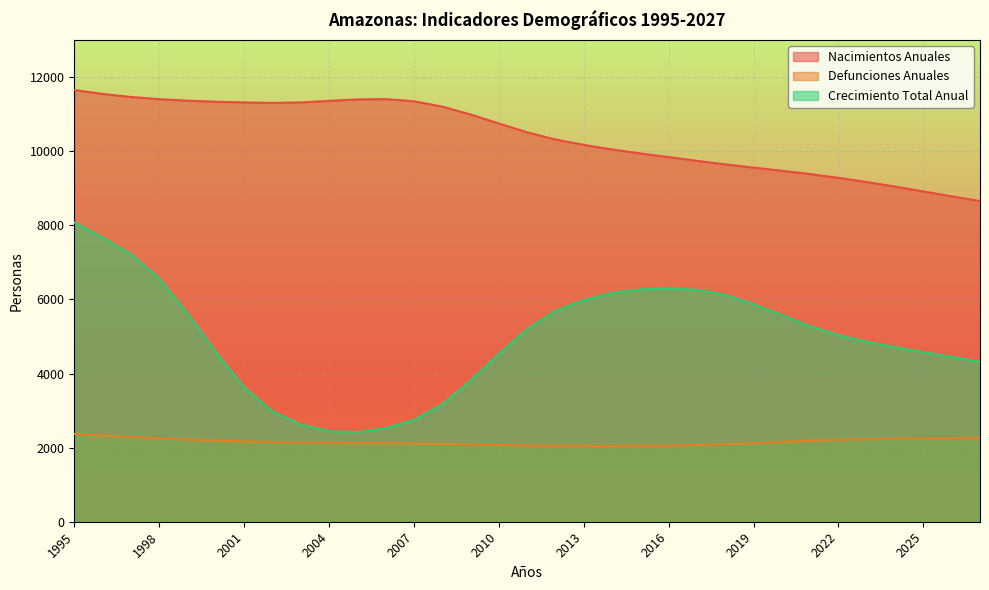

How many lines are shown in the chart?

3